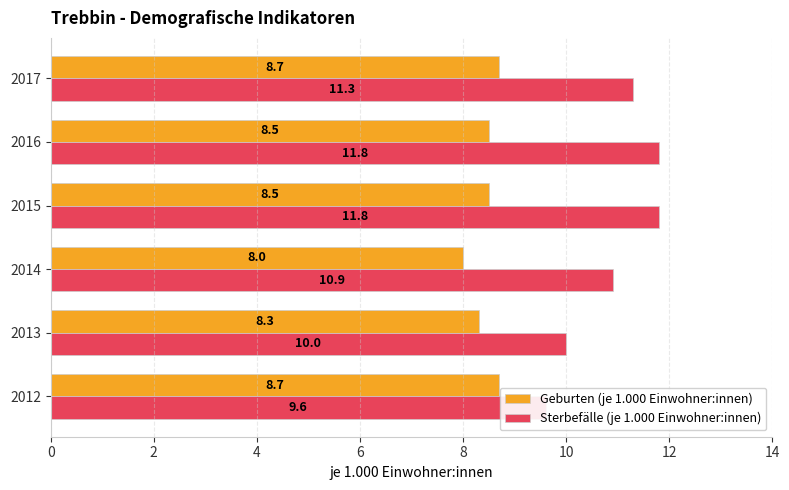

The value of Sterbefälle (je 1.000 Einwohner:innen) at 2016 is 18.4. True or false?

False